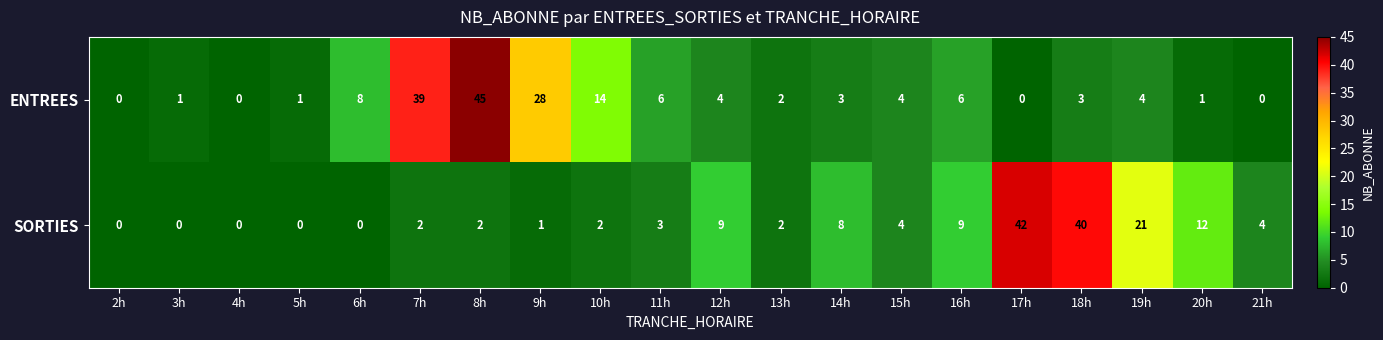

What is the maximum value shown in the chart?

45